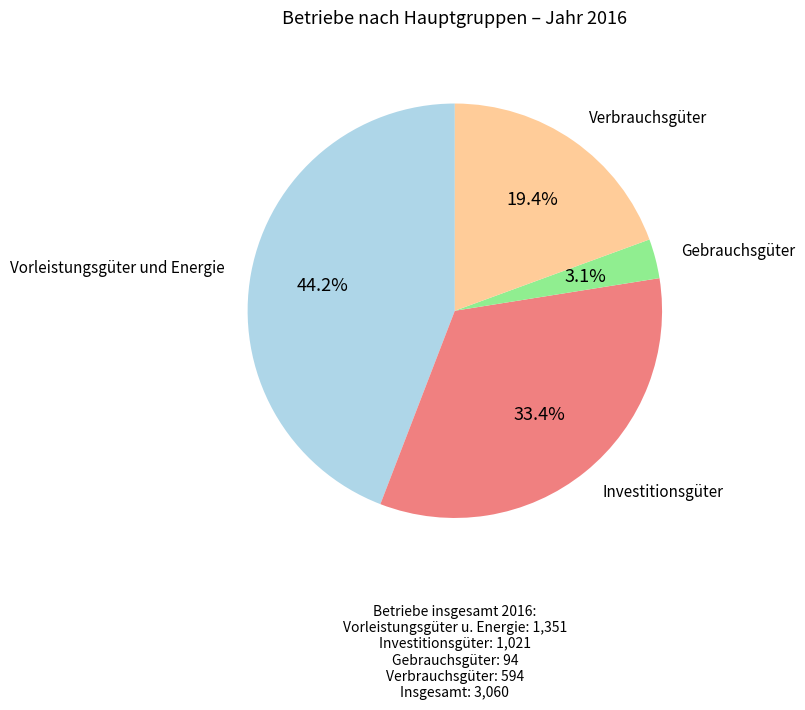

Is there any slice that represents more than half of the pie?

No